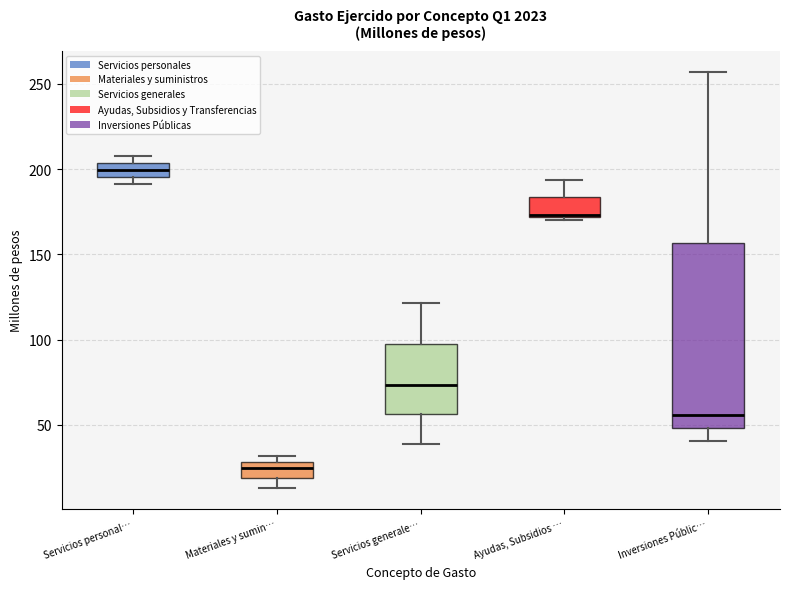

Reading left to right, read every box against the y-axis: the position of its median line, the range the box covers, and the ends of its whiskers. The values are not printed on the chart, so give them approximately, as read against the axis.

Servicios personal…: median 200, box 195 to 205, whiskers 190 to 210
Materiales y sumin…: median 25, box 20 to 30, whiskers 15 to 30 (just above the box's upper edge)
Servicios generale…: median 75, box 55 to 95, whiskers 40 to 120
Ayudas, Subsidios …: median 175, box 170 to 185, whiskers 170 to 195
Inversiones Públic…: median 55, box 50 to 155, whiskers 40 to 255